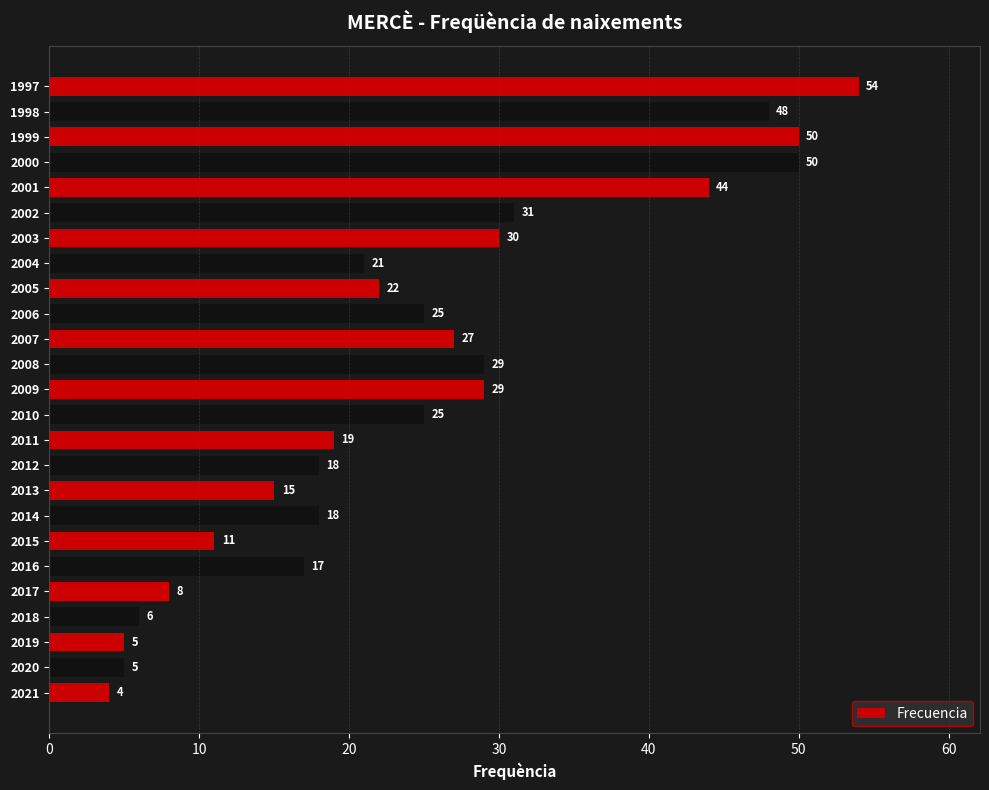

What is the average value?

24